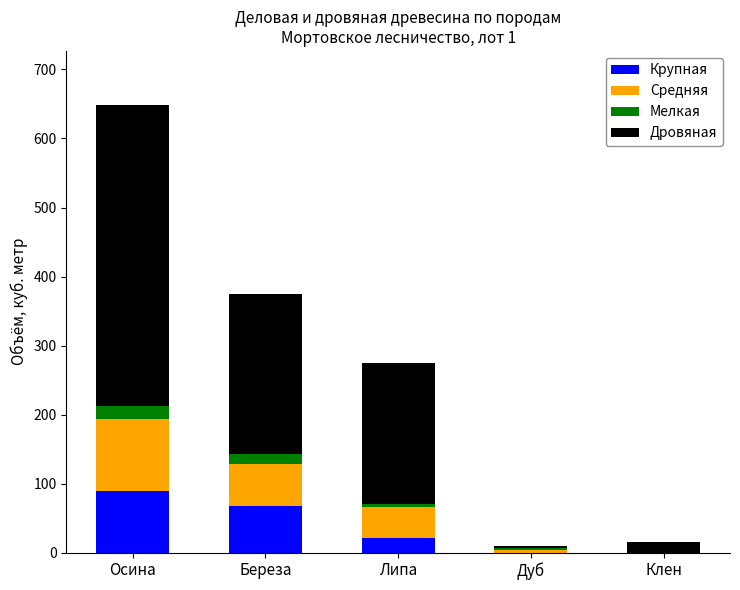

True or false: Крупная has a value of 0 at Клен.

True